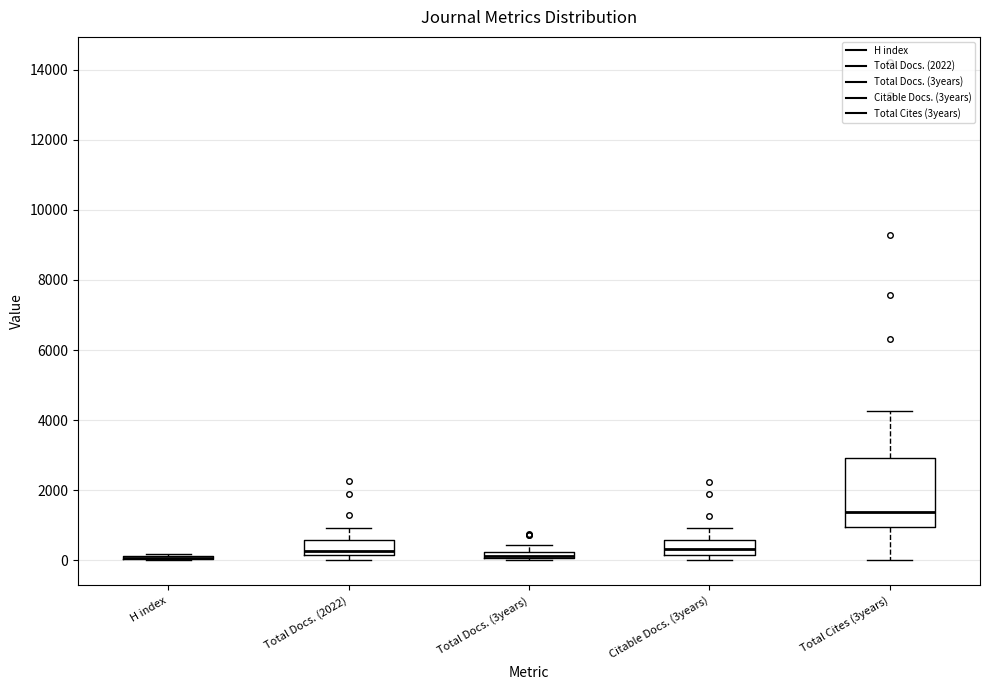

Where is the upper edge of the box for Total Docs. (2022) on the y-axis? The values are not printed on the chart, so give them approximately, as read against the axis.

600